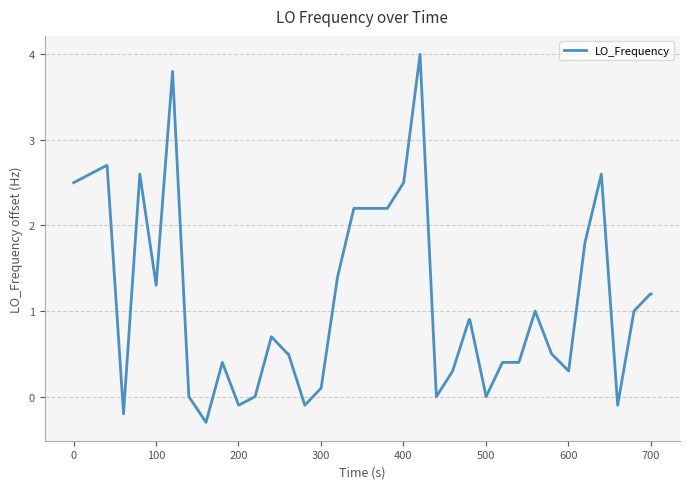

What is the difference between the maximum and minimum values?

4.3